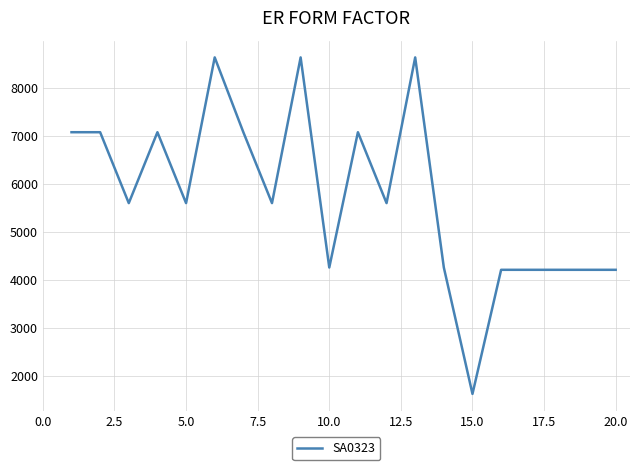

What is the smallest value displayed?

1632